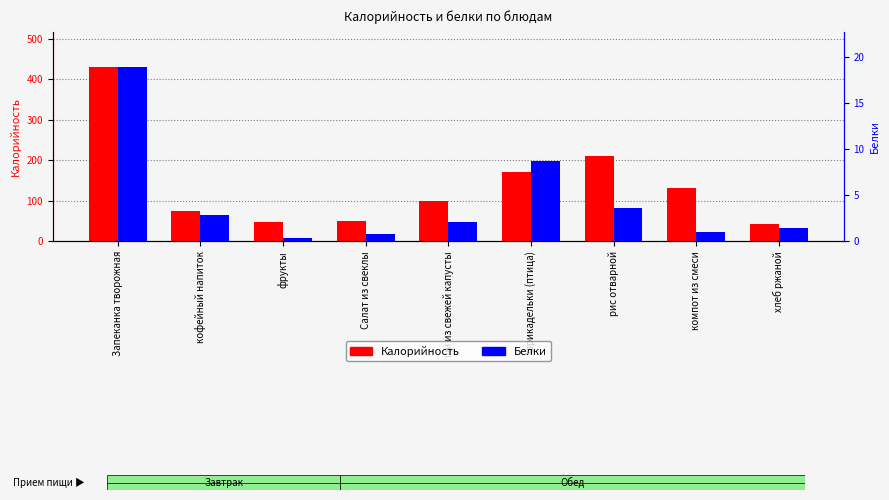

What is the sum of the Белки values at Салат из свеклы and кофейный напиток?

3.7